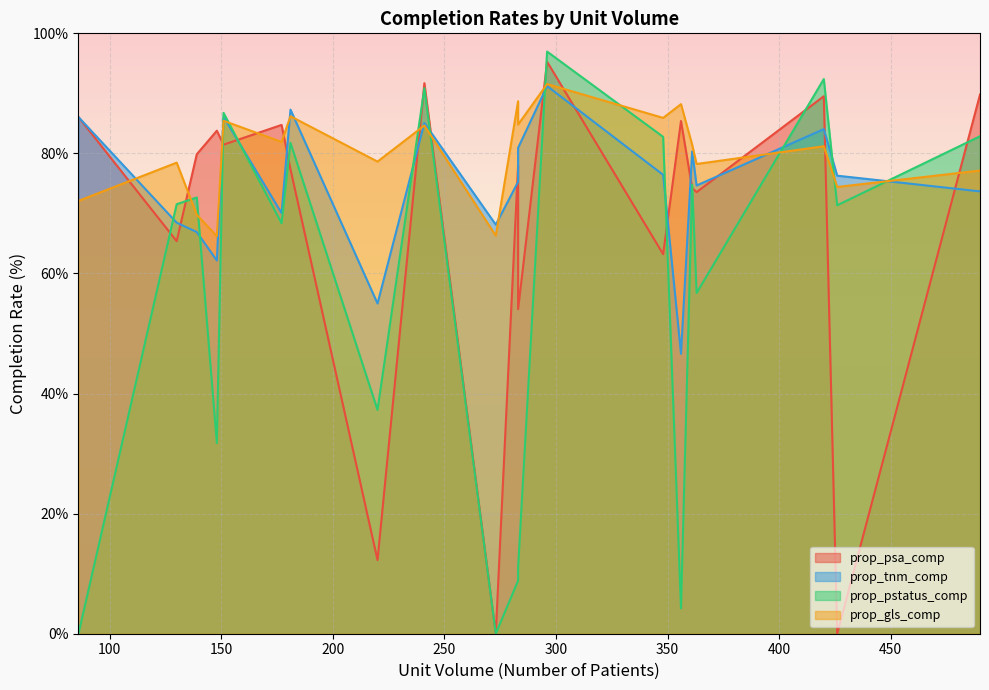

What is the difference between the maximum and minimum values in the prop_psa_comp series?

95.3